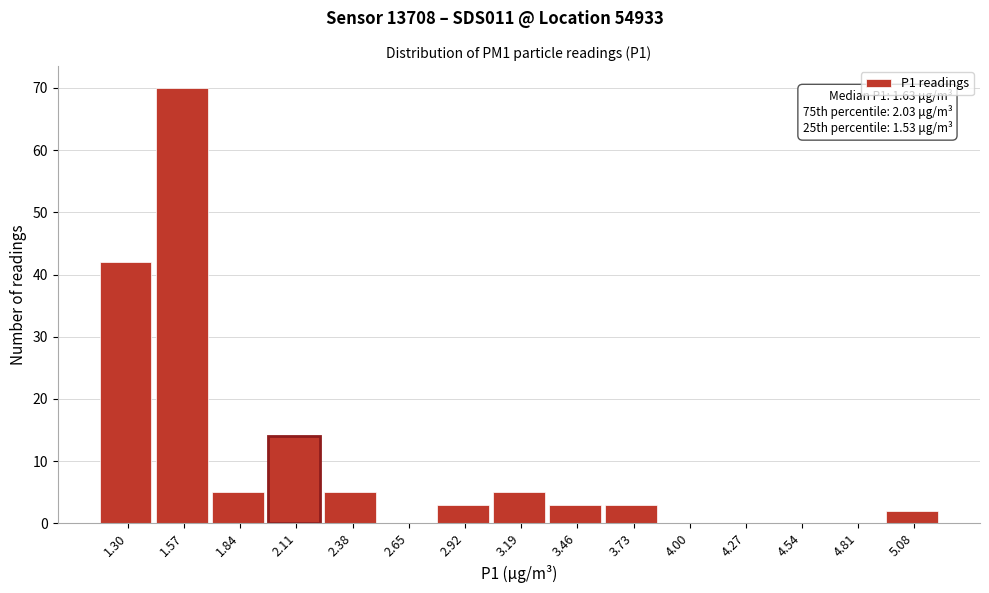

Reading right to left, list all the values displayed in this chart.

5.08=2	4.81=0	4.54=0	4.27=0	4.00=0	3.73=3	3.46=3	3.19=5	2.92=3	2.65=0	2.38=5	2.11=14	1.84=5	1.57=70	1.30=42